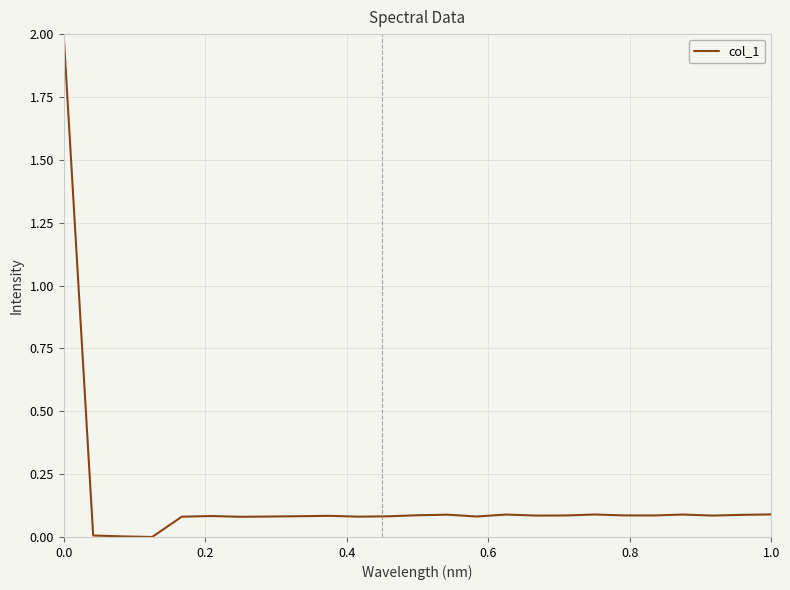

What is the difference between the maximum and minimum values?

2.0